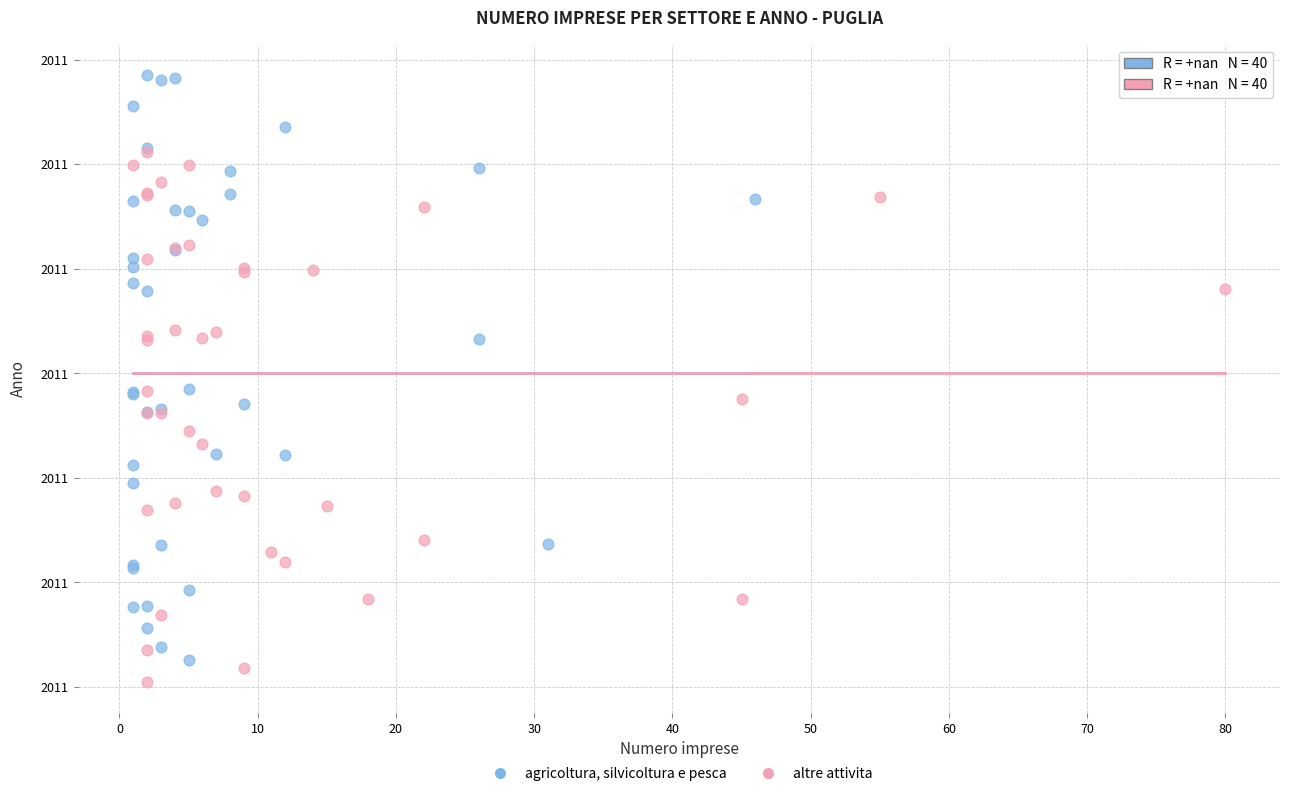

Which series reaches the maximum Y coordinate?

agricoltura, silvicoltura e pesca